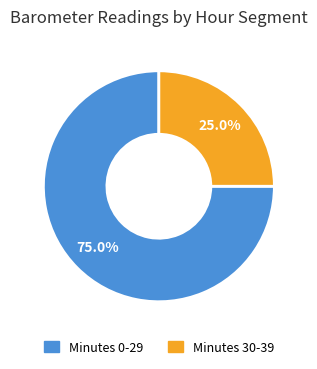

Is there any slice that represents more than half of the pie?

Yes